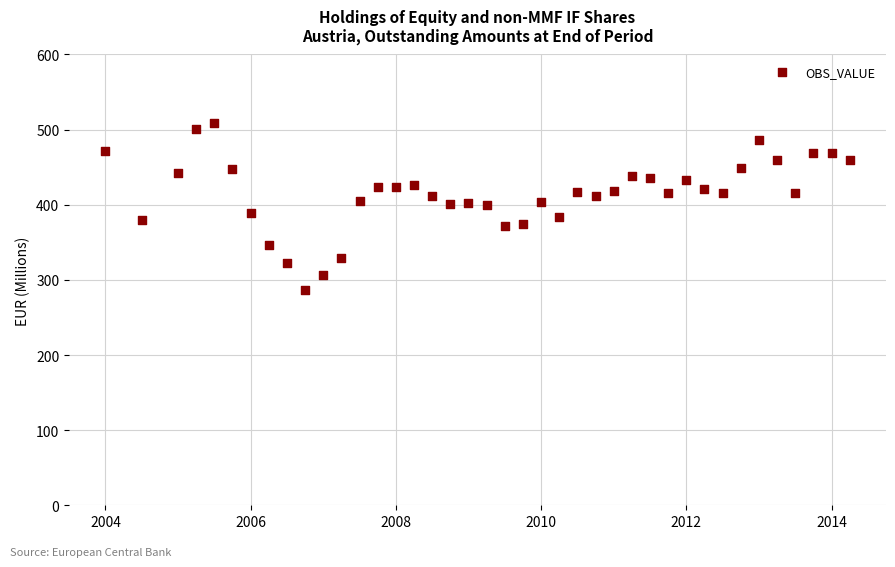

What is the range of Y values (max minus min)?

222